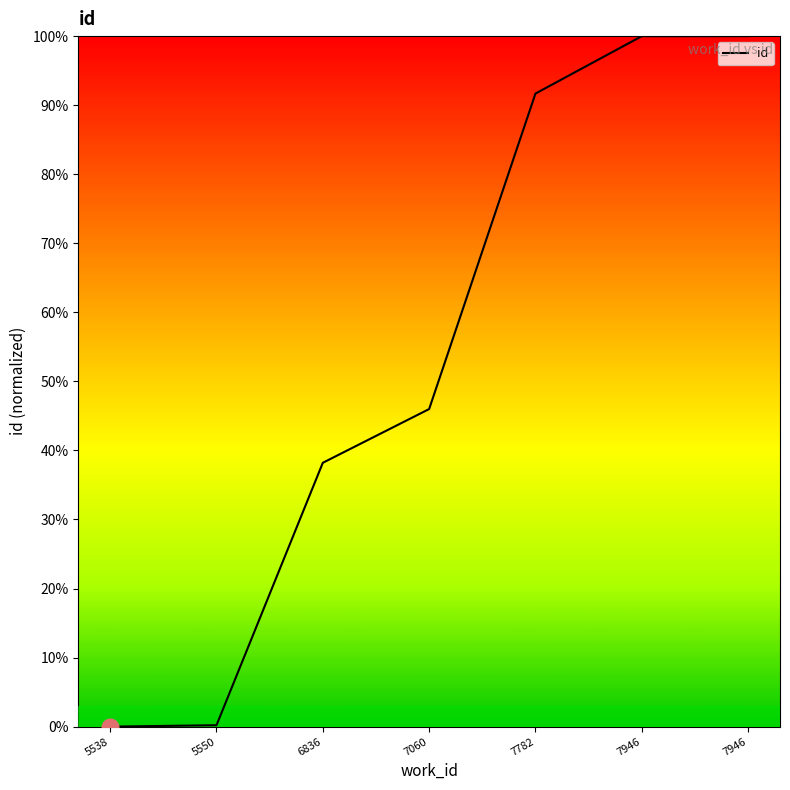

How many lines are shown in the chart?

1